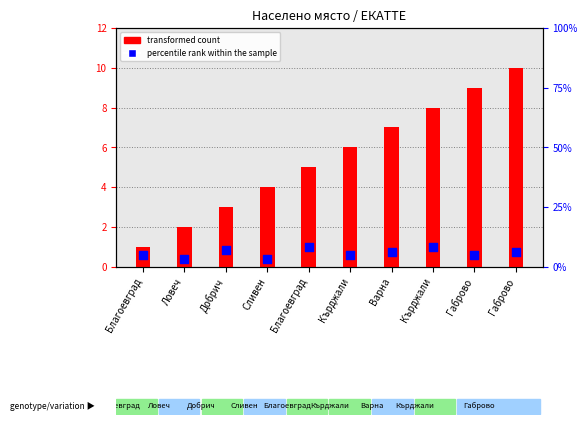

At which category is the sum across all series the highest?

Кърджали